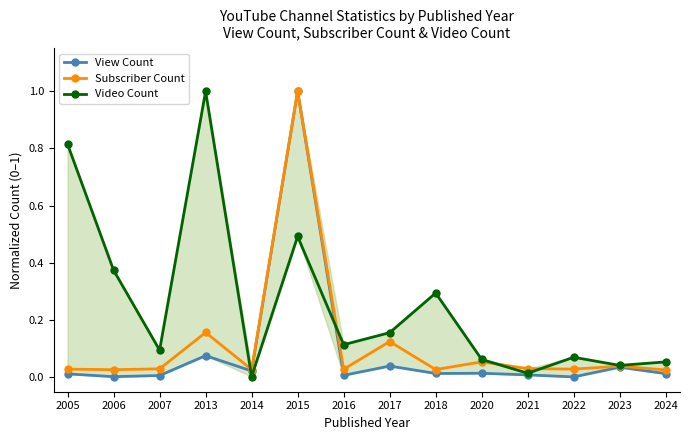

How many distinct data groups are displayed?

3